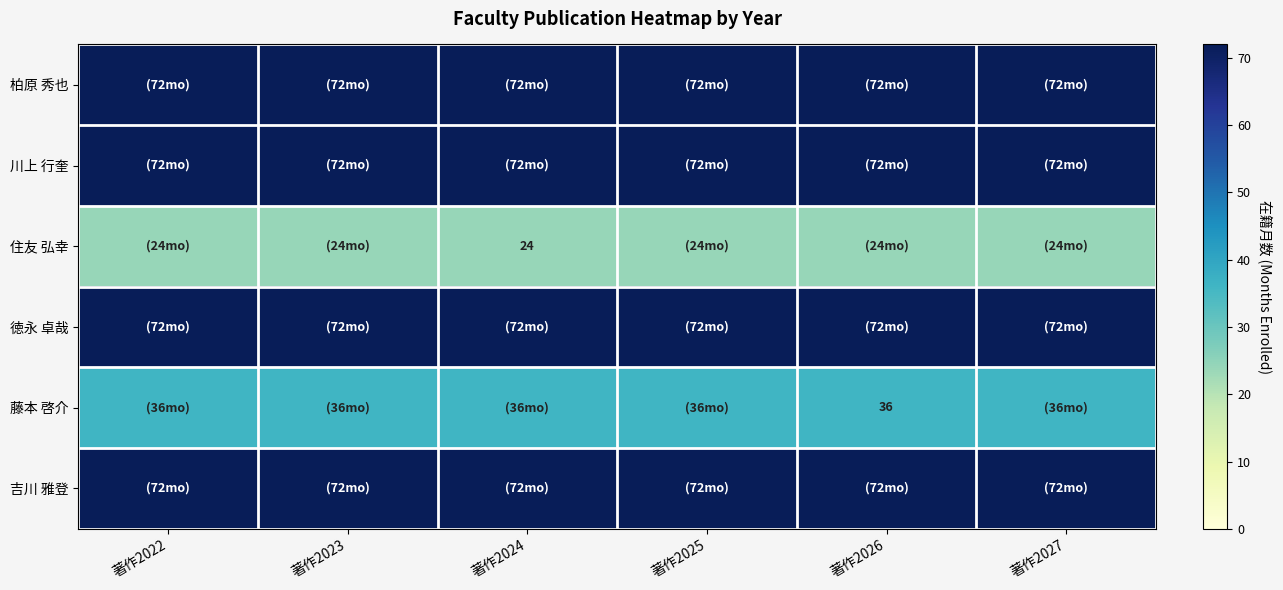

What is the maximum value shown in the chart?

72